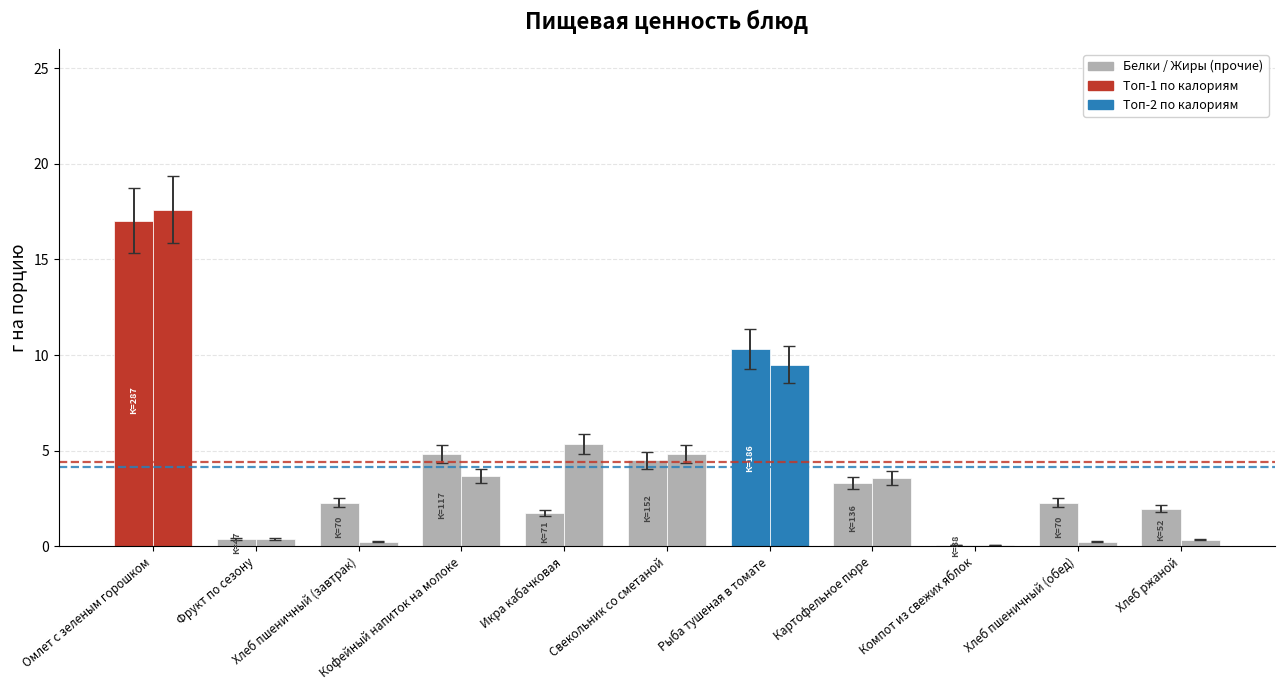

Count the number of categories in the chart.

11